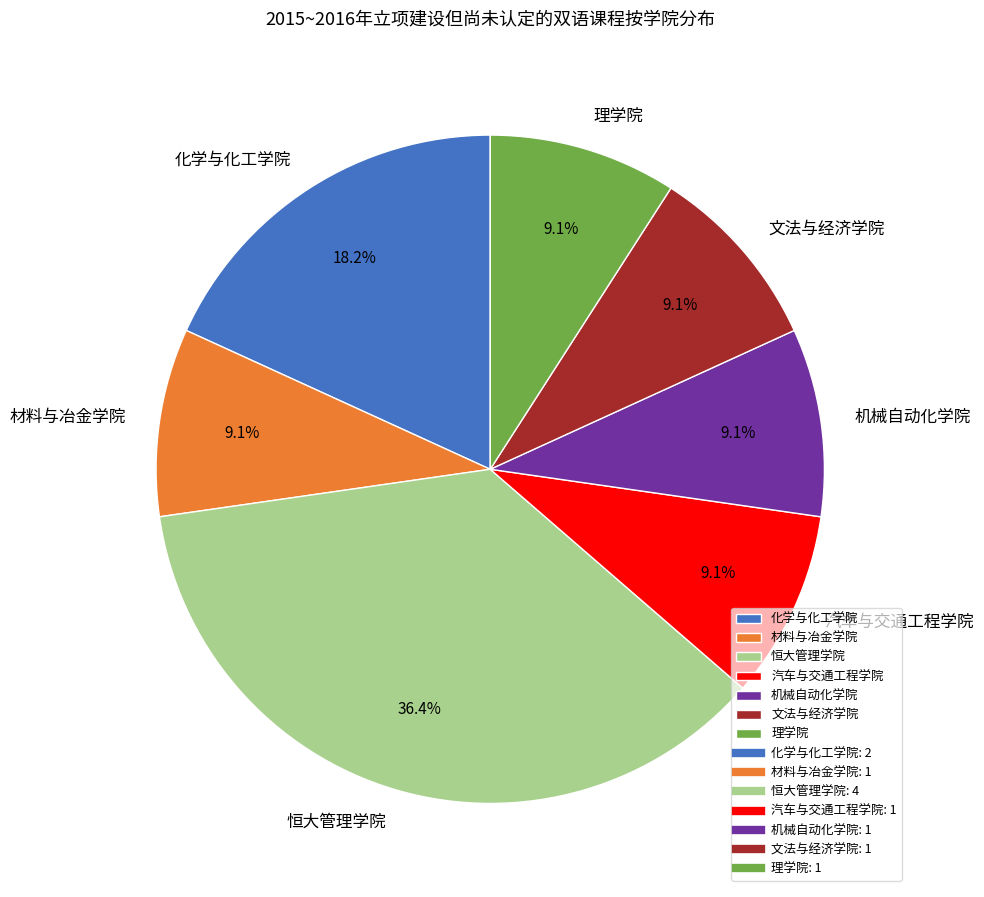

How many slices are in this pie chart?

7